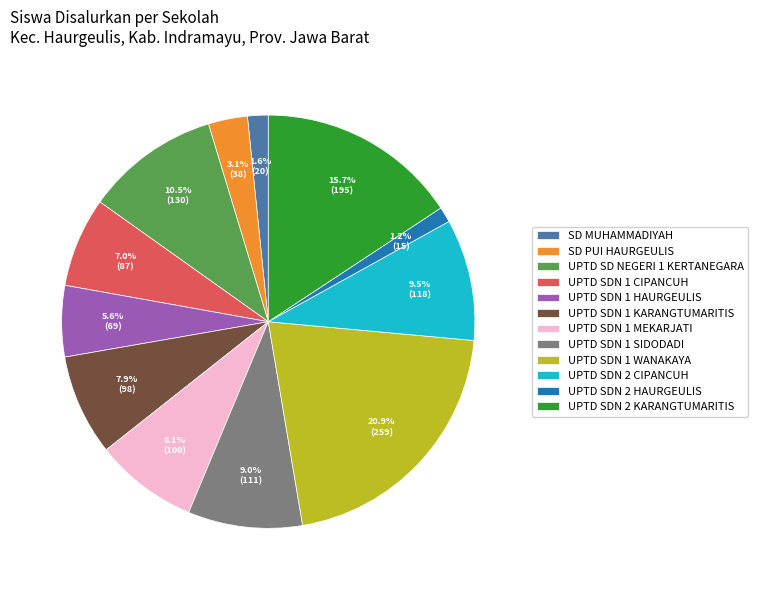

To the nearest percent, what is the difference between the largest and smallest slice percentages?

20%